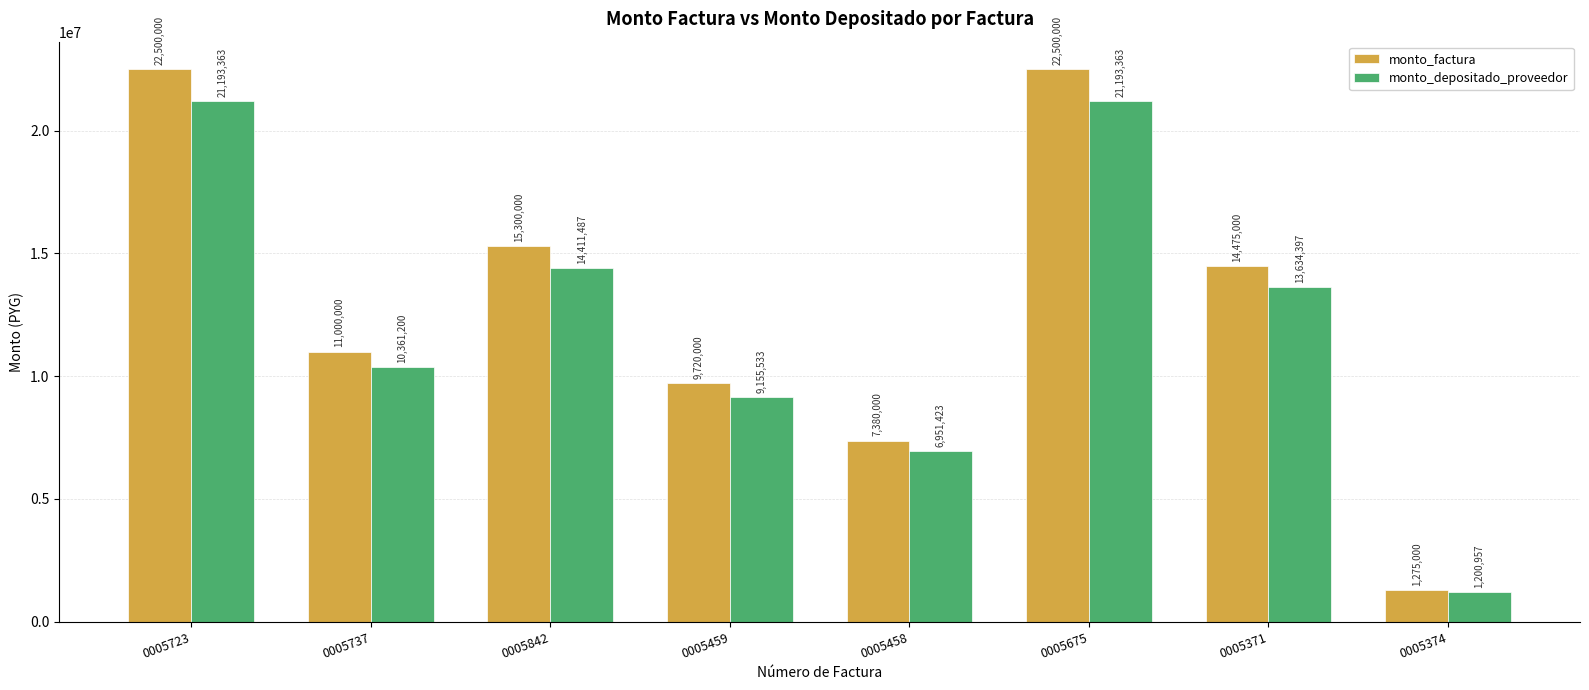

What are all the series names shown in the legend?

monto_factura, monto_depositado_proveedor